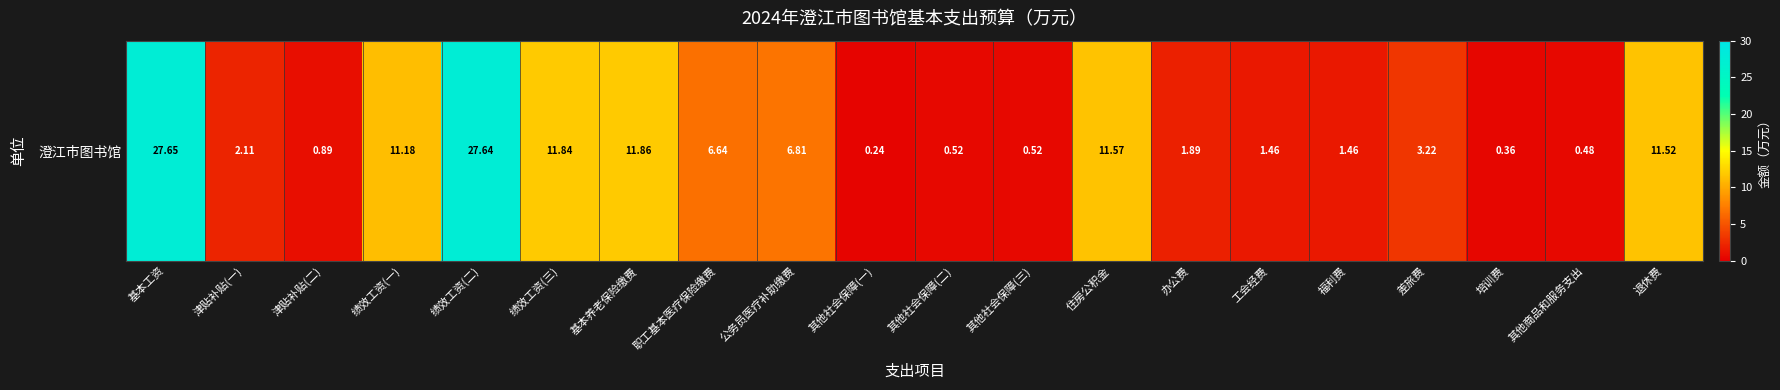

Which category has the highest value across all series?

基本工资